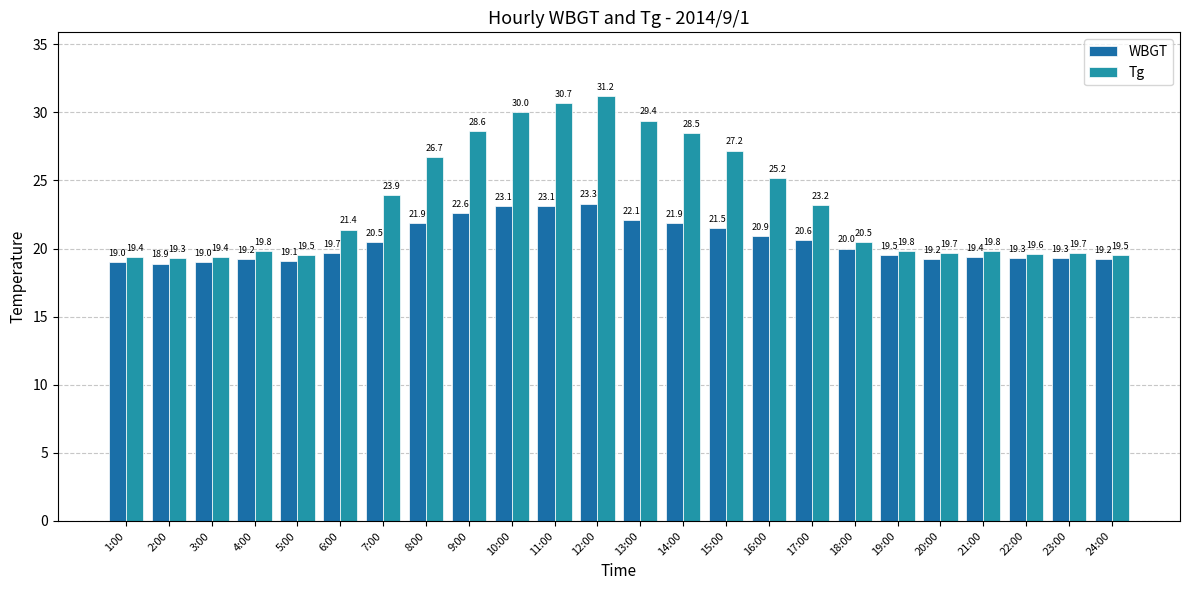

Rank the categories by WBGT value from lowest to highest.

2:00, 1:00, 3:00, 5:00, 4:00, 20:00, 24:00, 22:00, 23:00, 21:00, 19:00, 6:00, 18:00, 7:00, 17:00, 16:00, 15:00, 8:00, 14:00, 13:00, 9:00, 10:00, 11:00, 12:00